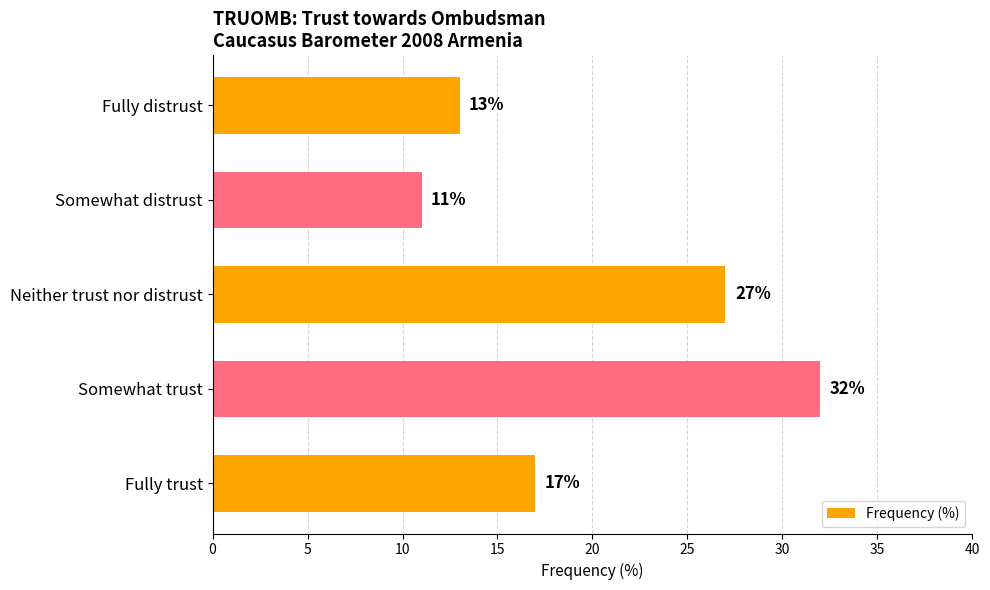

Reading bottom to top, extract all data points from this chart.

Fully trust=17	Somewhat trust=32	Neither trust nor distrust=27	Somewhat distrust=11	Fully distrust=13